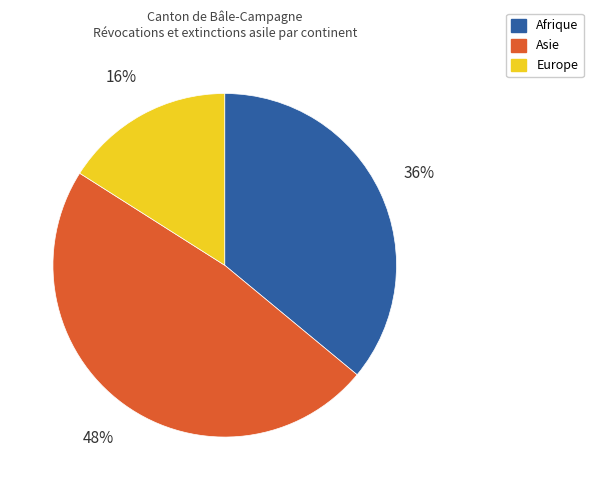

To the nearest percent, what is the difference between the largest and smallest slice percentages?

32%